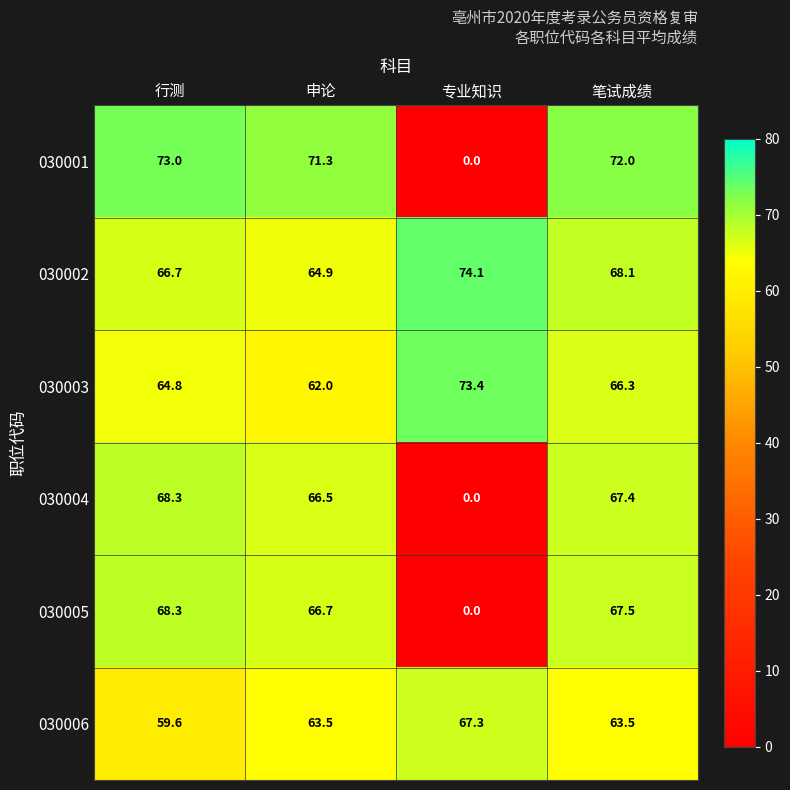

How many values in 030004 are above zero?

3